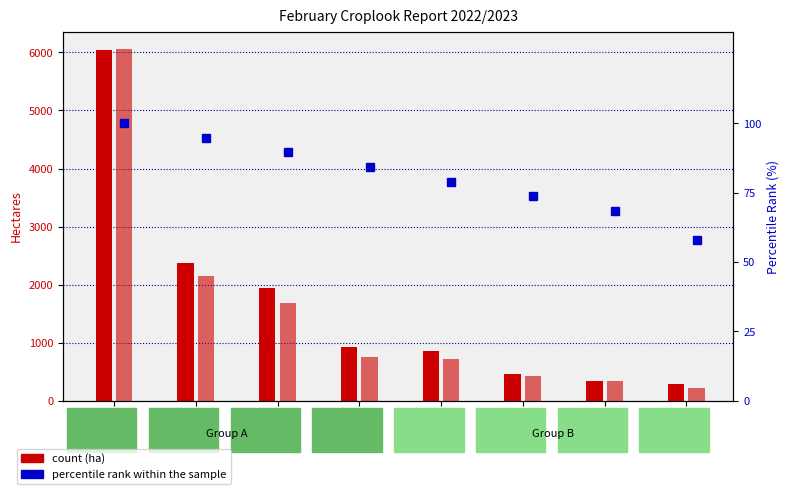

Does the chart contain stacked bars?

No